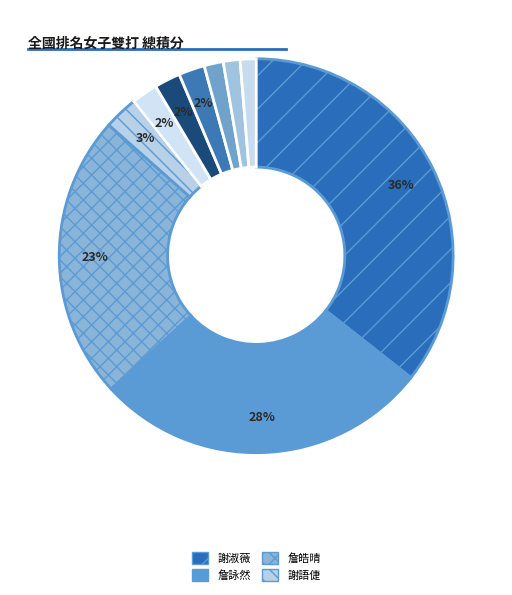

How many segments does this pie chart have?

10